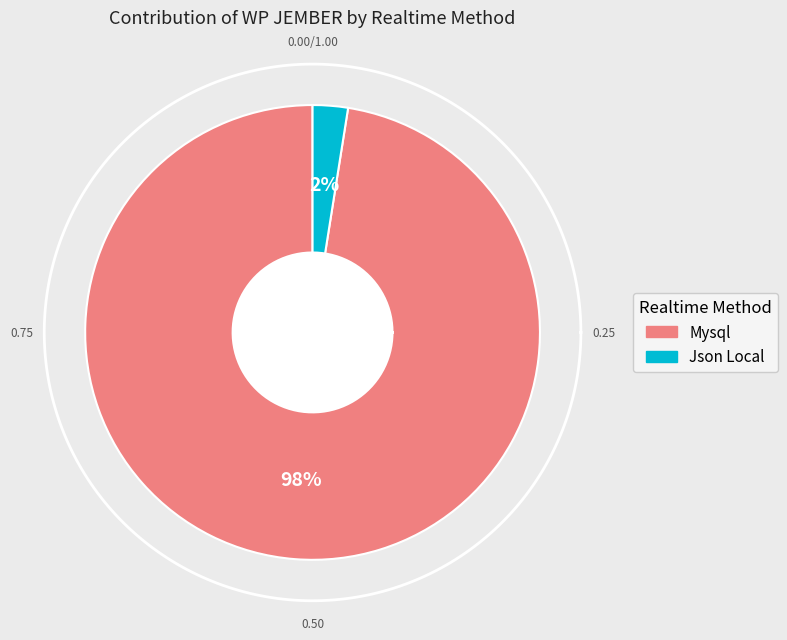

Is it true that Json Local is 1% of the pie?

False